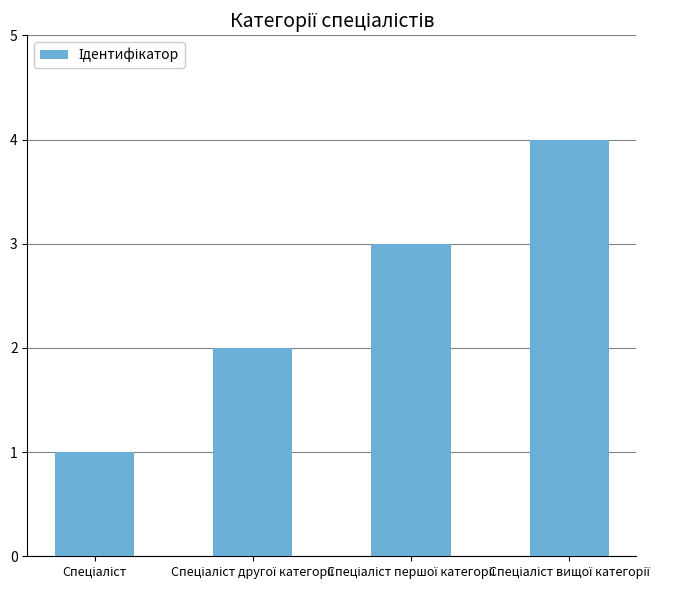

What is the maximum value shown in the chart?

4